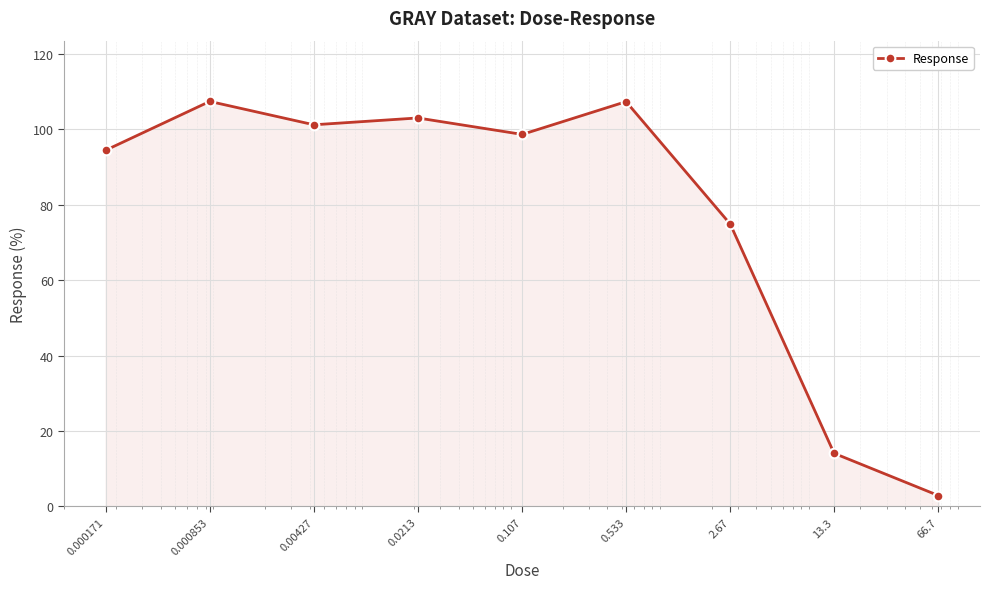

What is the difference between the second highest and minimum values?

104.4